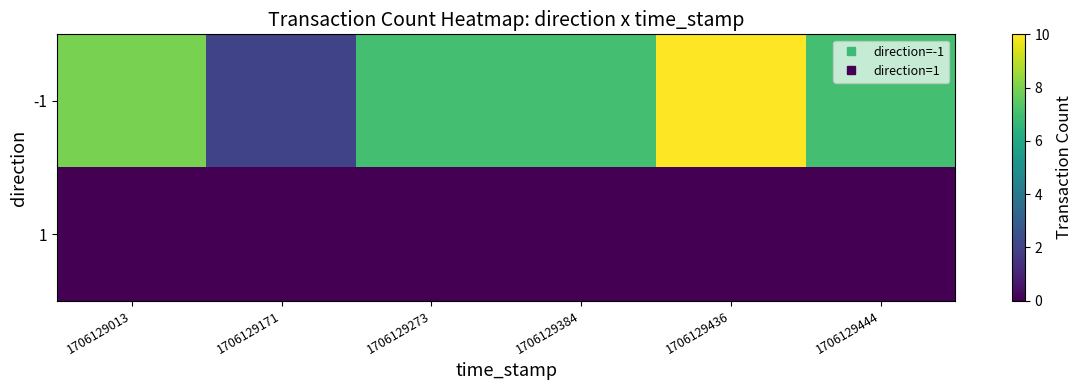

List the series in order of their overall mean, lowest first.

1, -1